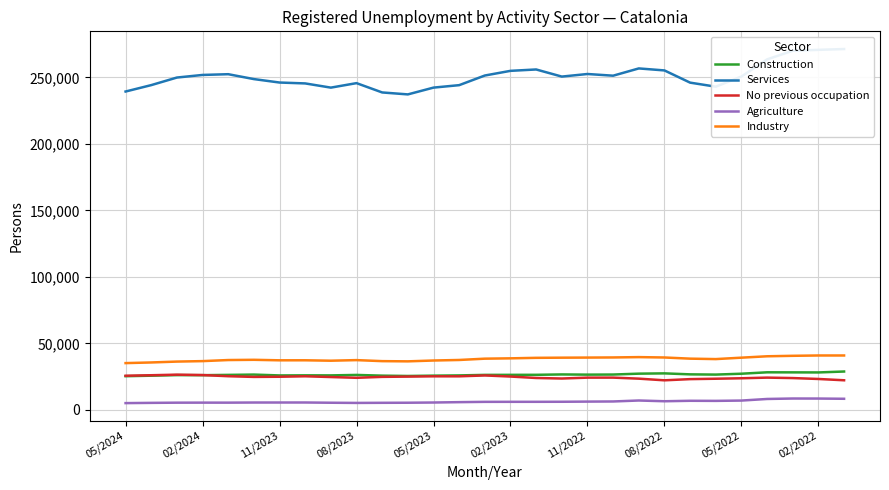

What is the average value of the Agriculture series?

6283